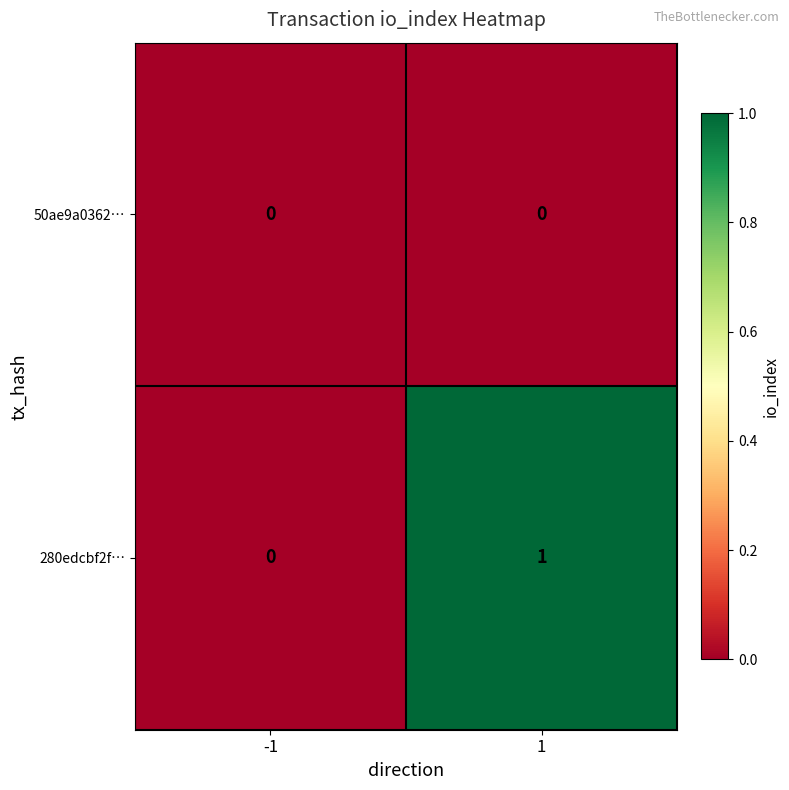

Which category has the highest value across all series?

1